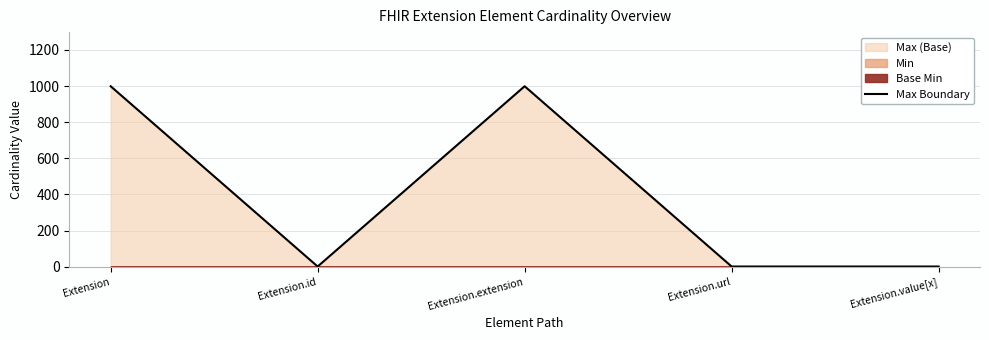

What position from the left is Extension.value[x]?

5